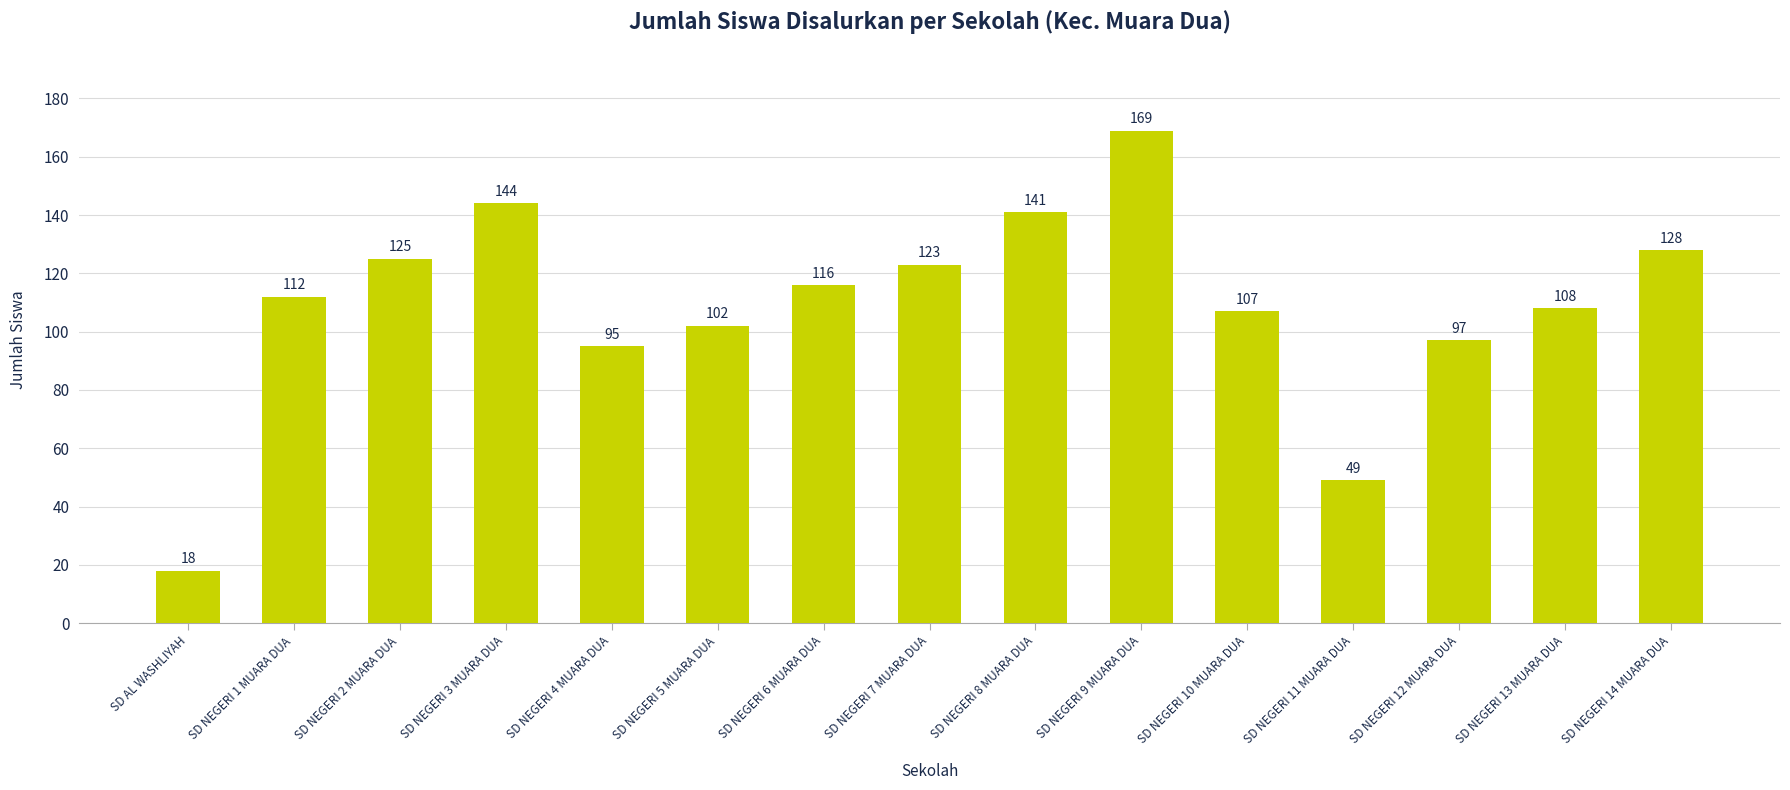

What is the greatest value displayed?

169